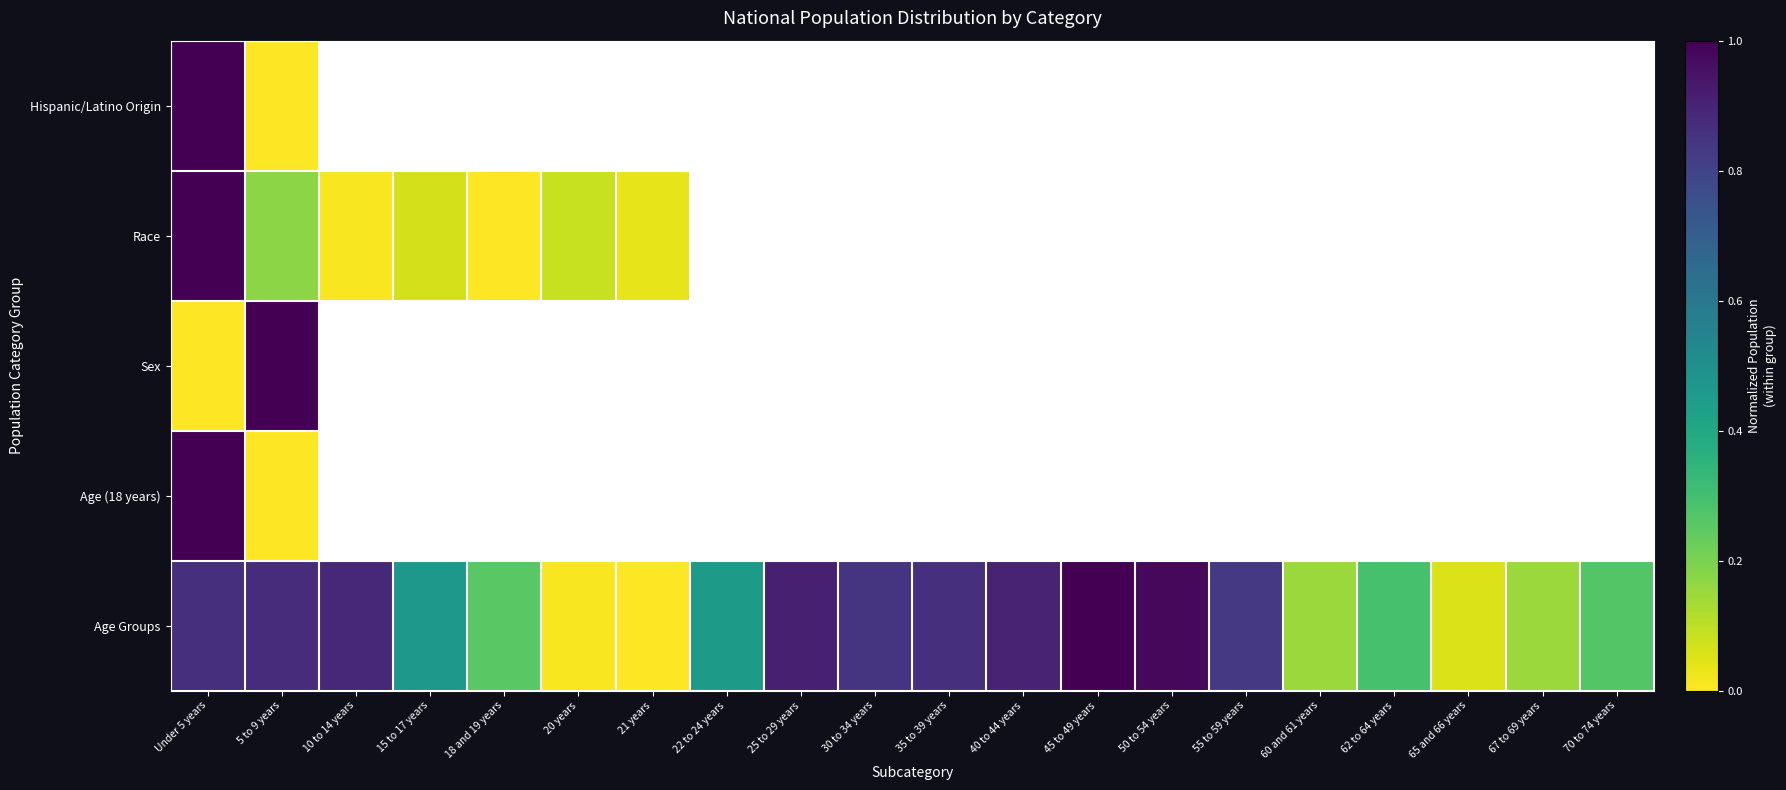

How many series are shown in this chart?

5